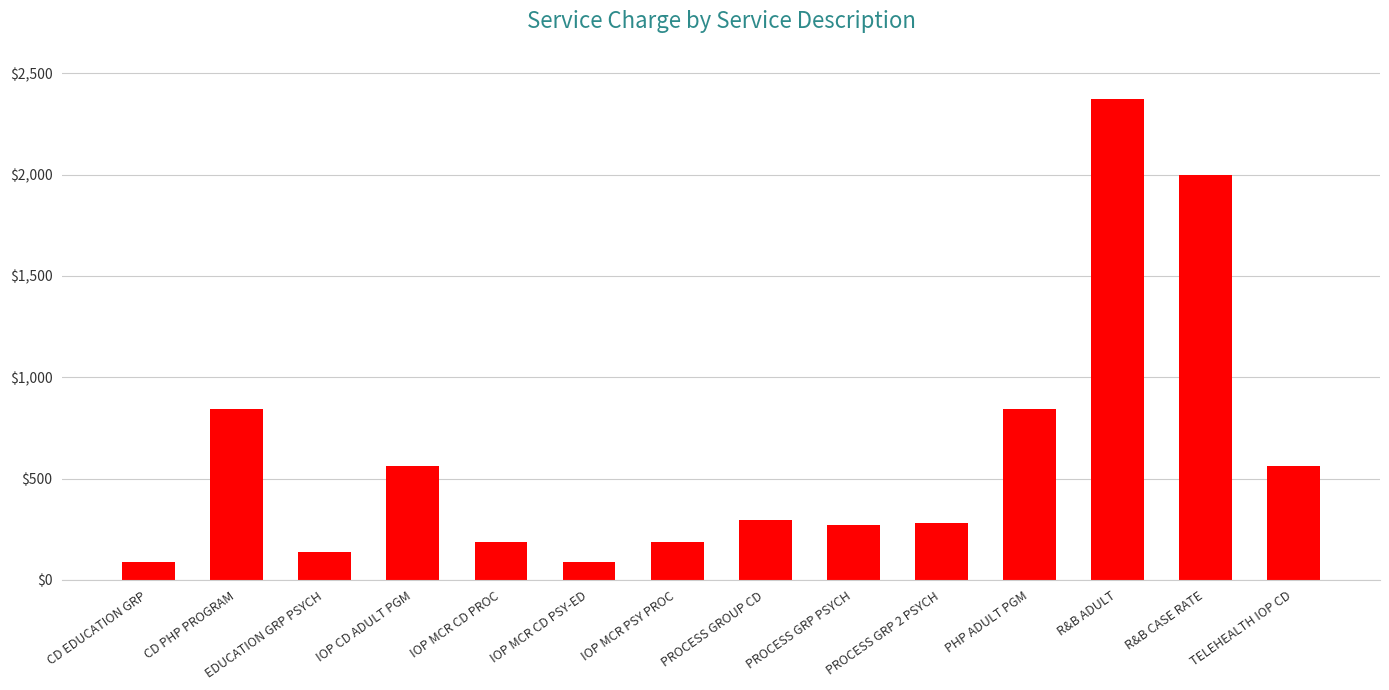

At which category does the chart reach its peak across all series?

R&B ADULT